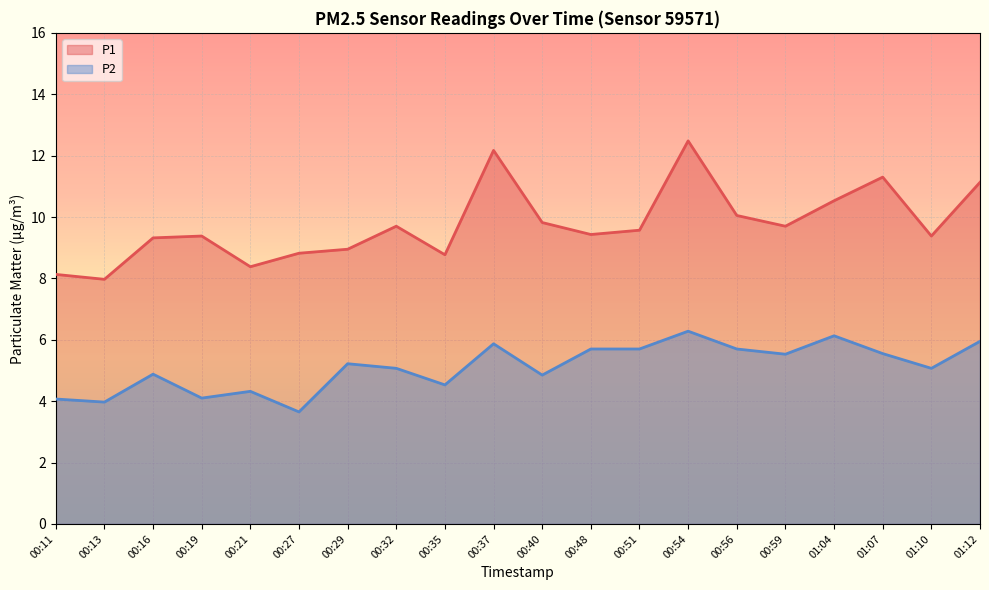

How many values in the P1 series exceed 9?

14